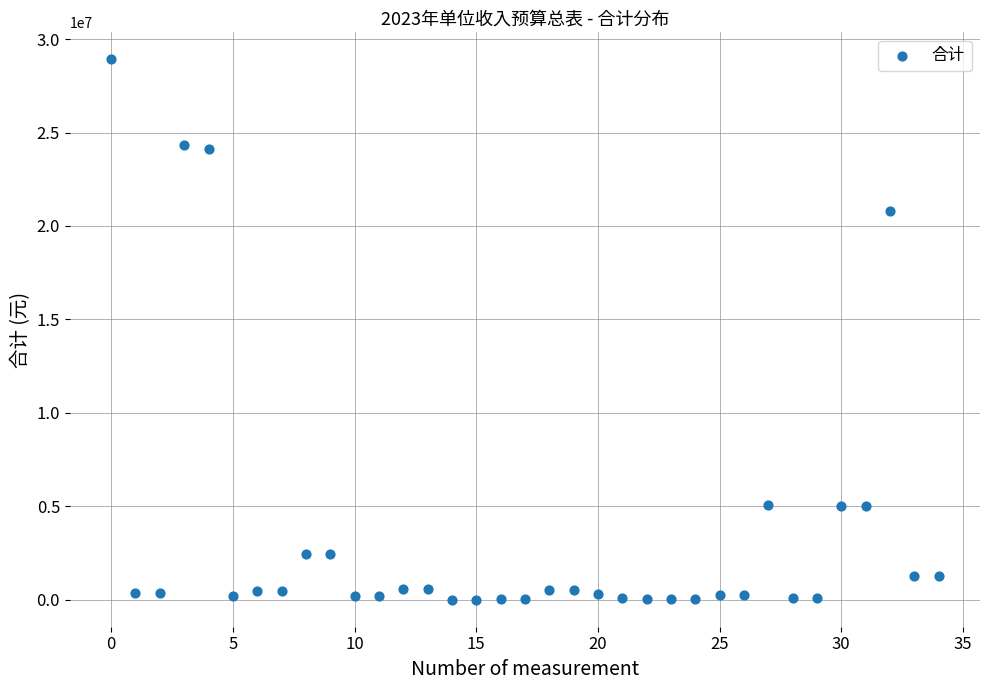

What Y value in the scatter plot is closest to 14461250?

20808100